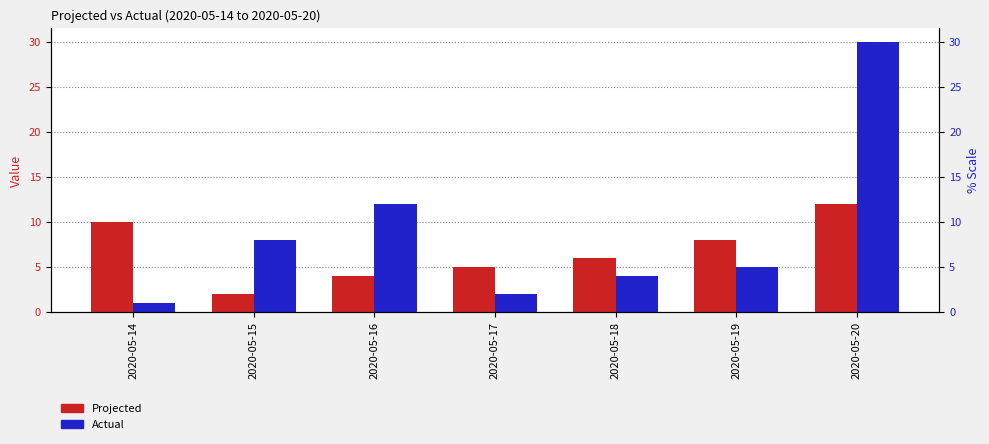

Which has a higher value, 2020-05-15 or 2020-05-20?

2020-05-20